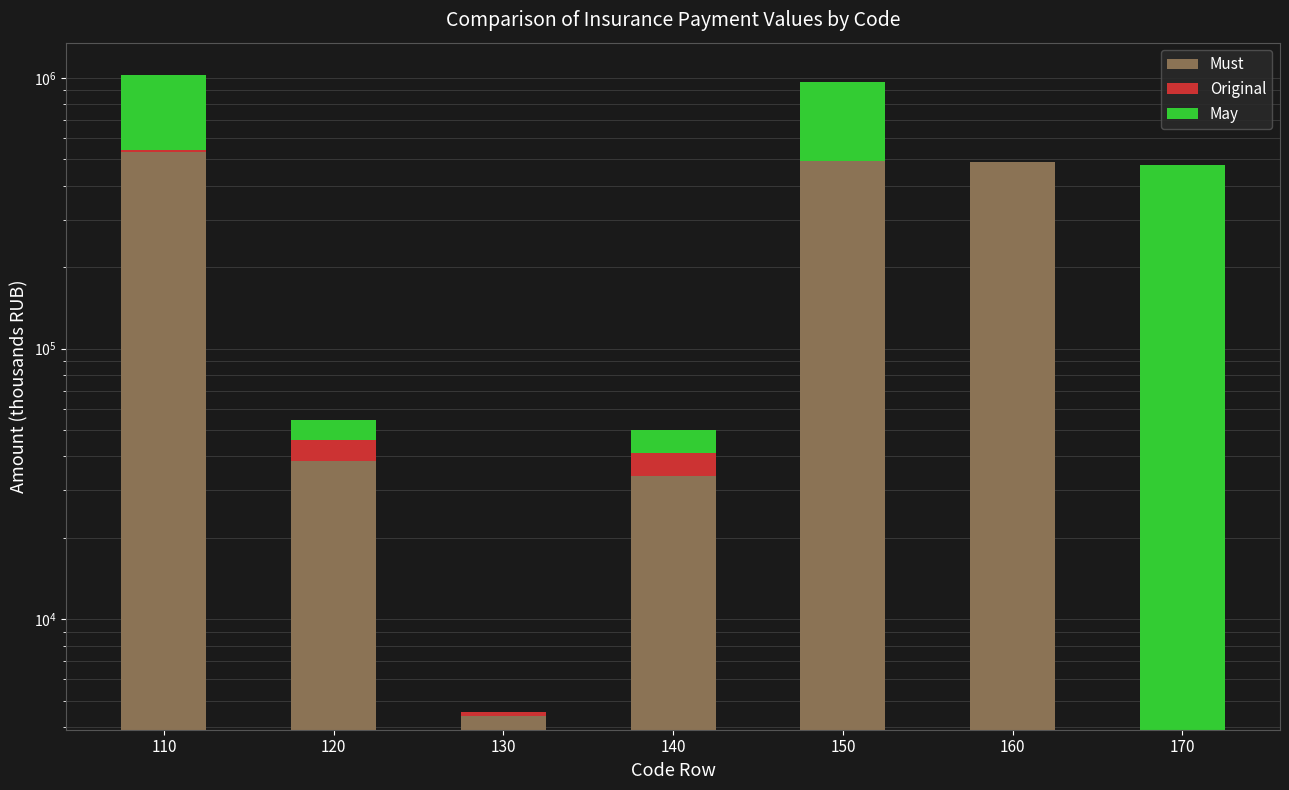

What is the value of the May bar at the 4th from the left?

8790.0